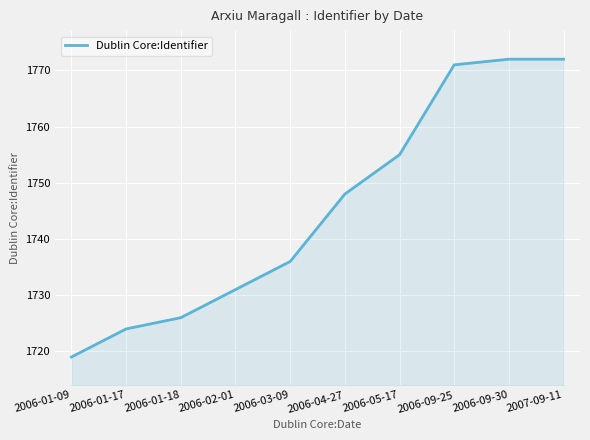

What position from the left is 2007-09-11?

10